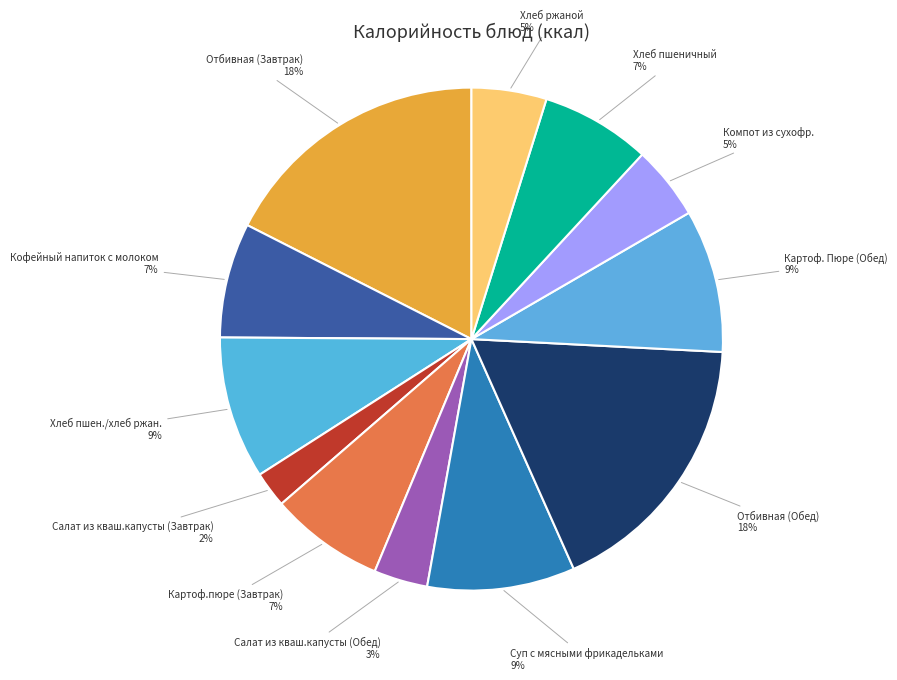

Count the number of slices in the pie.

12